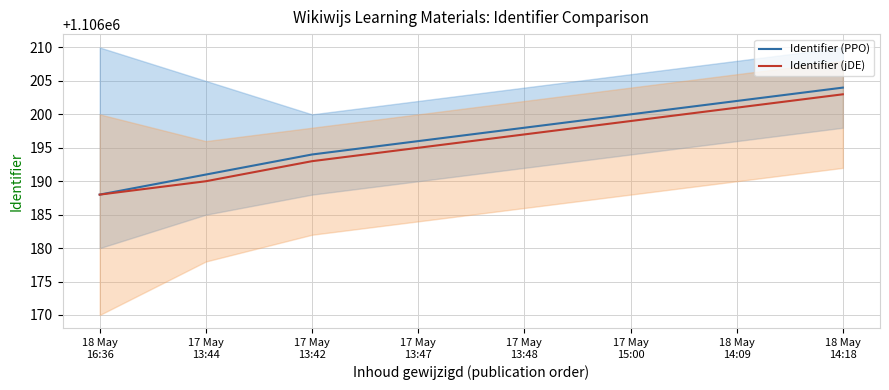

Where is Identifier (jDE) nearest to the value 1106195?

17 May
13:47